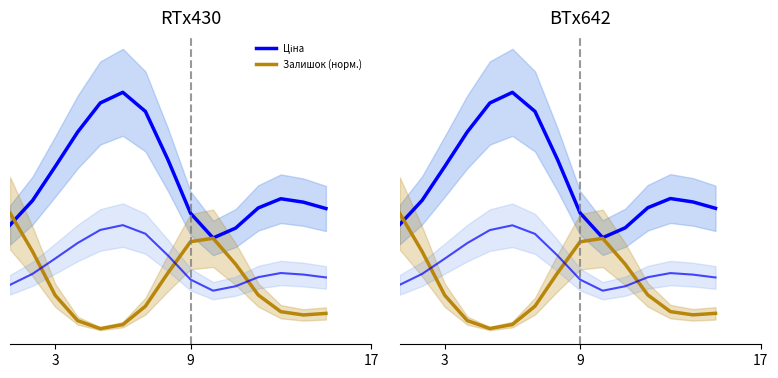

What is the label of the 15th point from the right?

3